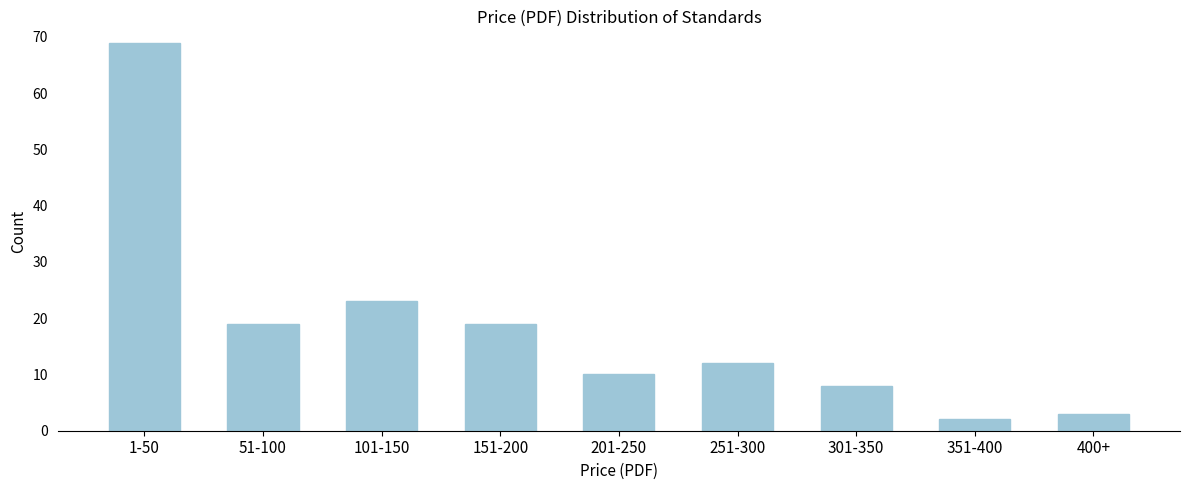

Reading left to right, list all the values displayed in this chart.

69	19	23	19	10	12	8	2	3